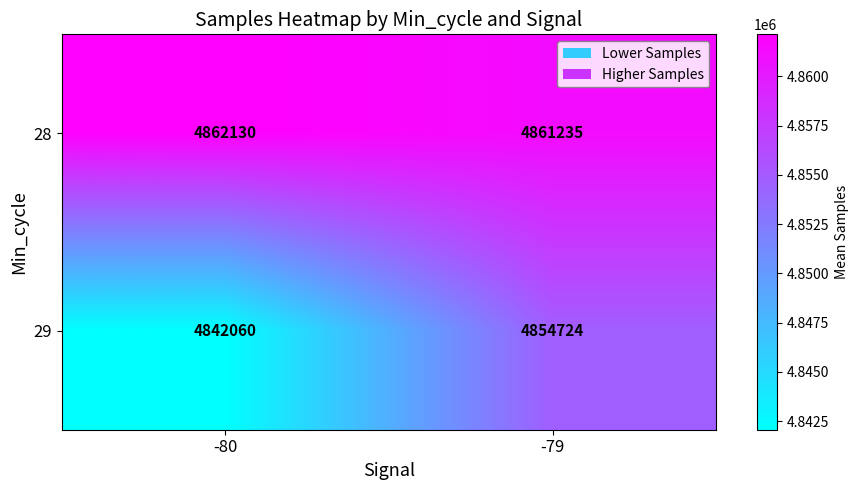

How many categories are shown in the chart?

2